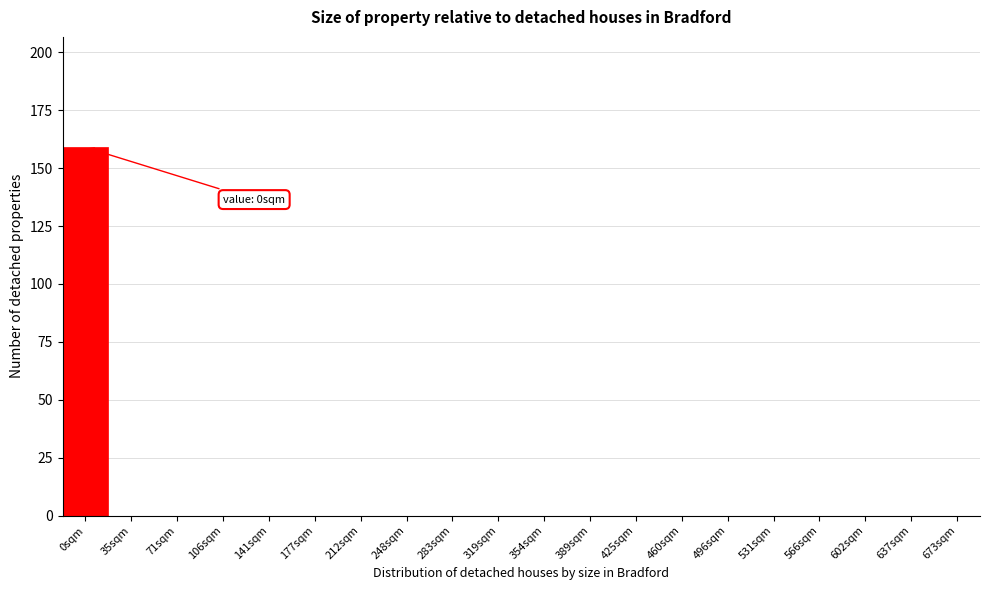

Reading right to left, transcribe all the data shown in this chart.

673sqm=0	637sqm=0	602sqm=0	566sqm=0	531sqm=0	496sqm=0	460sqm=0	425sqm=0	389sqm=0	354sqm=0	319sqm=0	283sqm=0	248sqm=0	212sqm=0	177sqm=0	141sqm=0	106sqm=0	71sqm=0	35sqm=0	0sqm=159